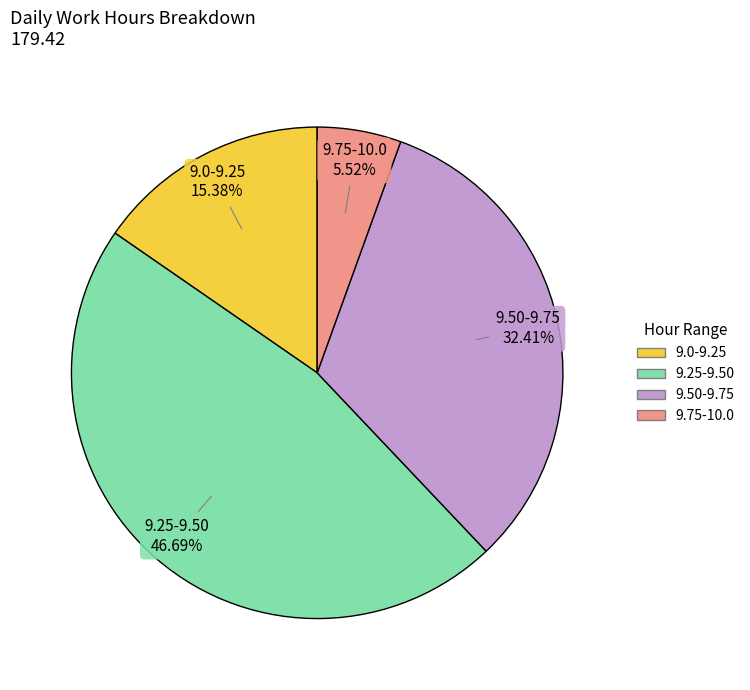

How many slices are in this pie chart?

4